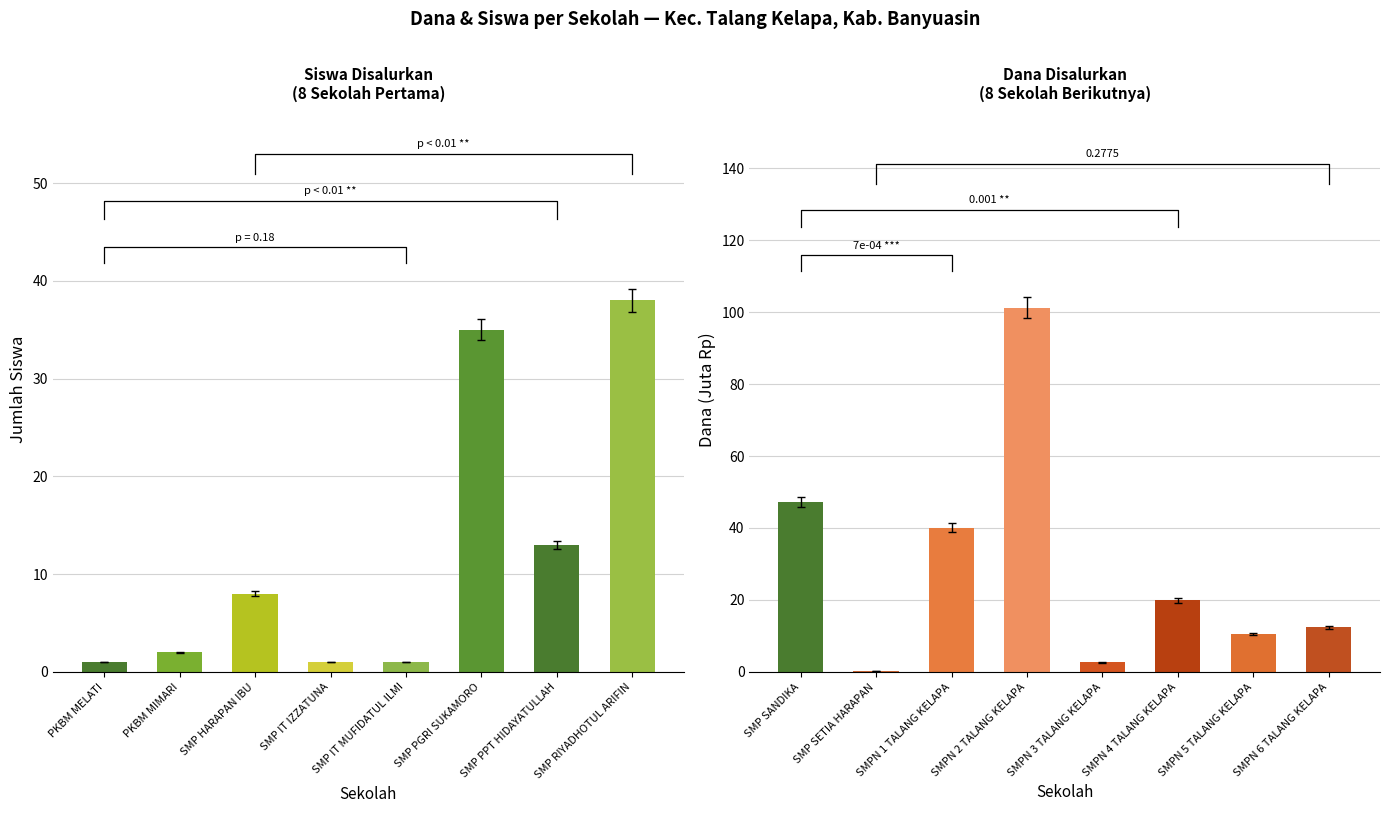

Between SMP HARAPAN IBU and PKBM MELATI, which is larger?

SMP HARAPAN IBU